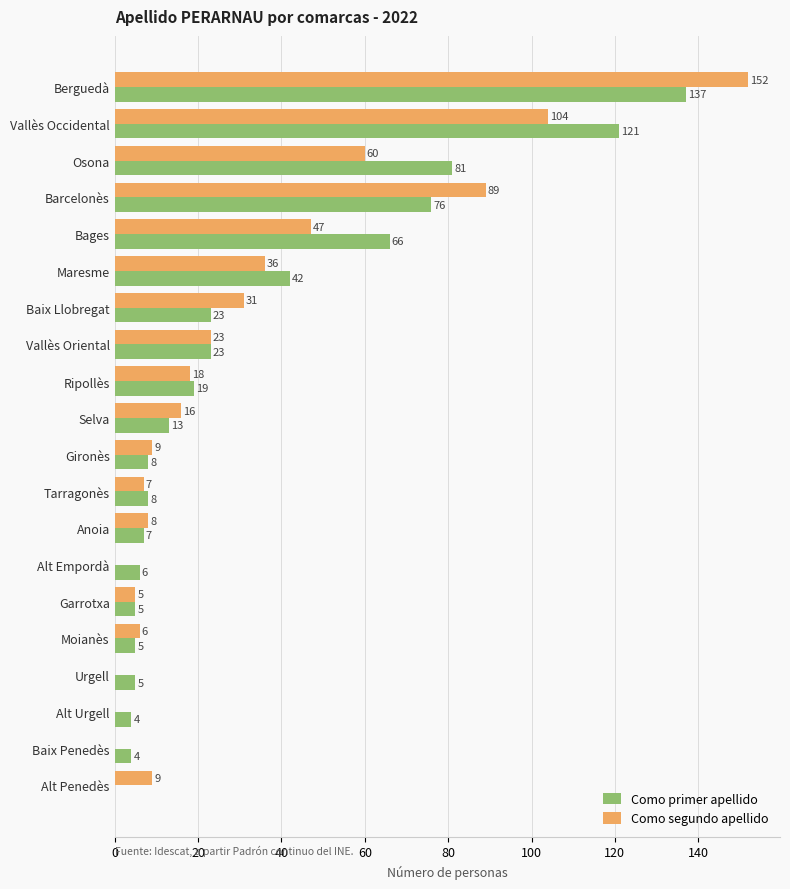

What is the sum of all Como segundo apellido values?

620